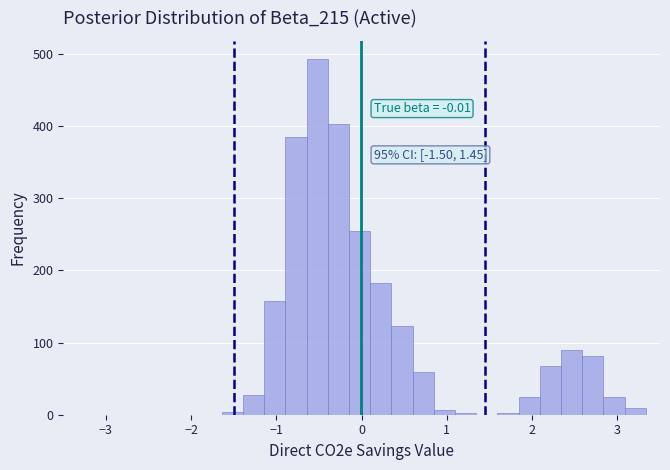

Around what value on the x-axis is the tallest bar? Give the approximate position of its centre, as read against the axis.

-0.5